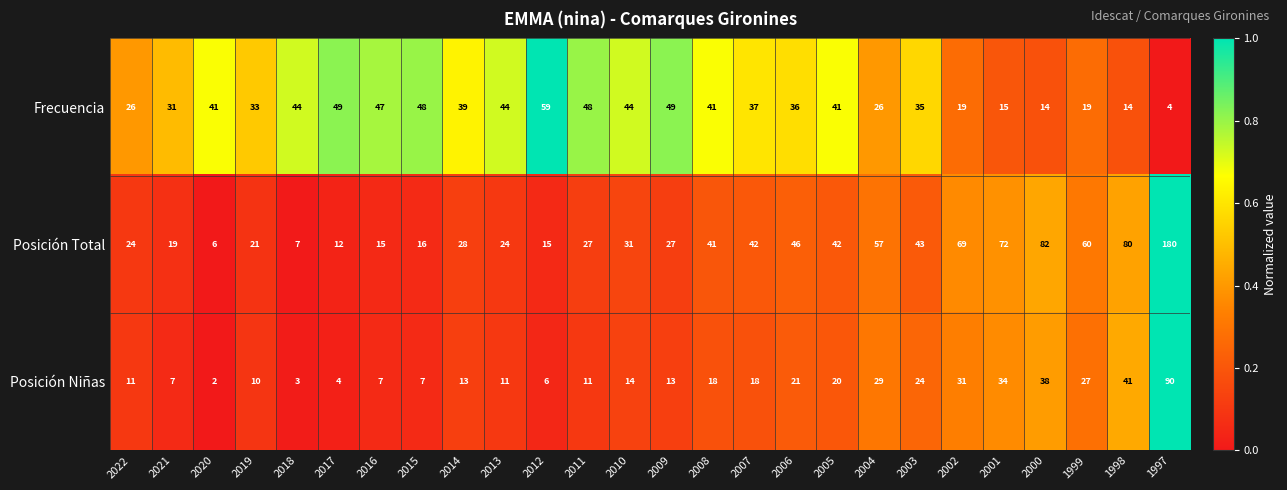

At which label does Posición Total reach its peak?

1997